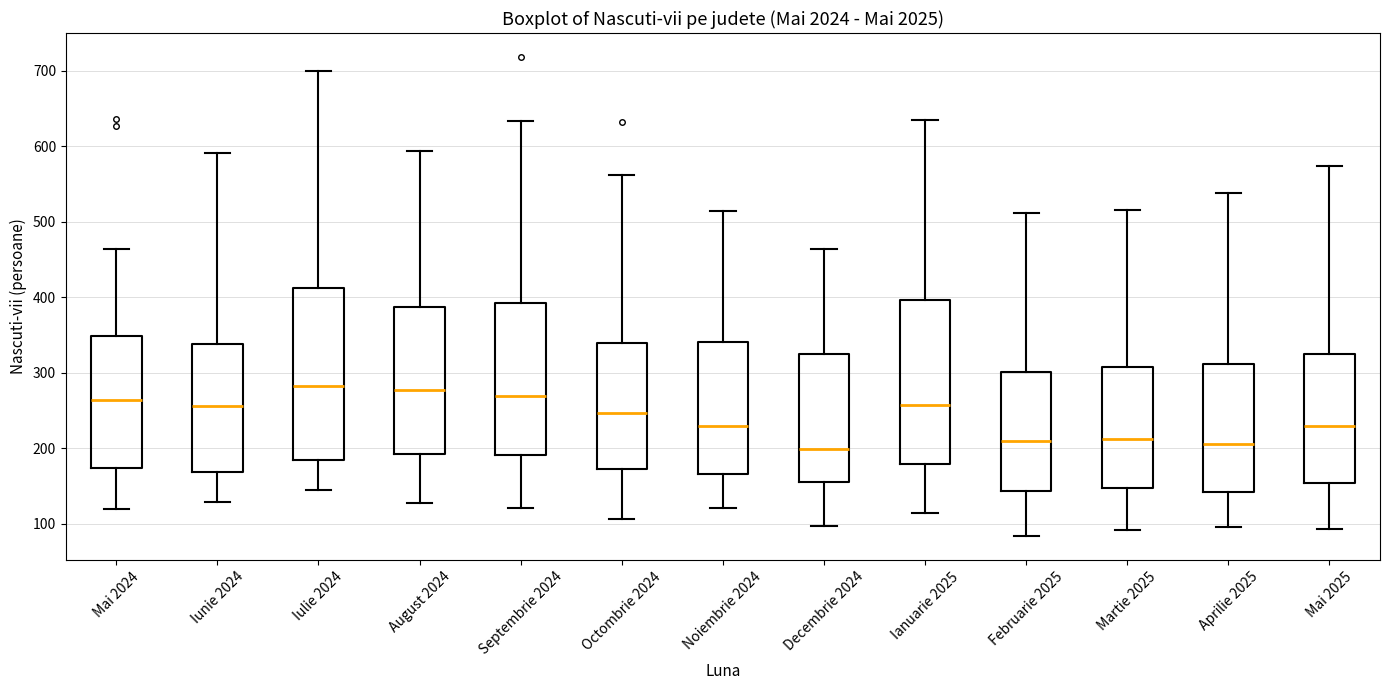

Reading left to right, read every box against the y-axis: the position of its median line, the range the box covers, and the ends of its whiskers. The values are not printed on the chart, so give them approximately, as read against the axis.

Mai 2024: median 260, box 170 to 350, whiskers 120 to 460
Iunie 2024: median 260, box 170 to 340, whiskers 130 to 590
Iulie 2024: median 280, box 180 to 410, whiskers 150 to 700
August 2024: median 280, box 190 to 390, whiskers 130 to 590
Septembrie 2024: median 270, box 190 to 390, whiskers 120 to 630
Octombrie 2024: median 250, box 170 to 340, whiskers 110 to 560
Noiembrie 2024: median 230, box 170 to 340, whiskers 120 to 510
Decembrie 2024: median 200, box 160 to 320, whiskers 100 to 460
Ianuarie 2025: median 260, box 180 to 400, whiskers 120 to 630
Februarie 2025: median 210, box 140 to 300, whiskers 80 to 510
Martie 2025: median 210, box 150 to 310, whiskers 90 to 520
Aprilie 2025: median 210, box 140 to 310, whiskers 100 to 540
Mai 2025: median 230, box 150 to 330, whiskers 90 to 570